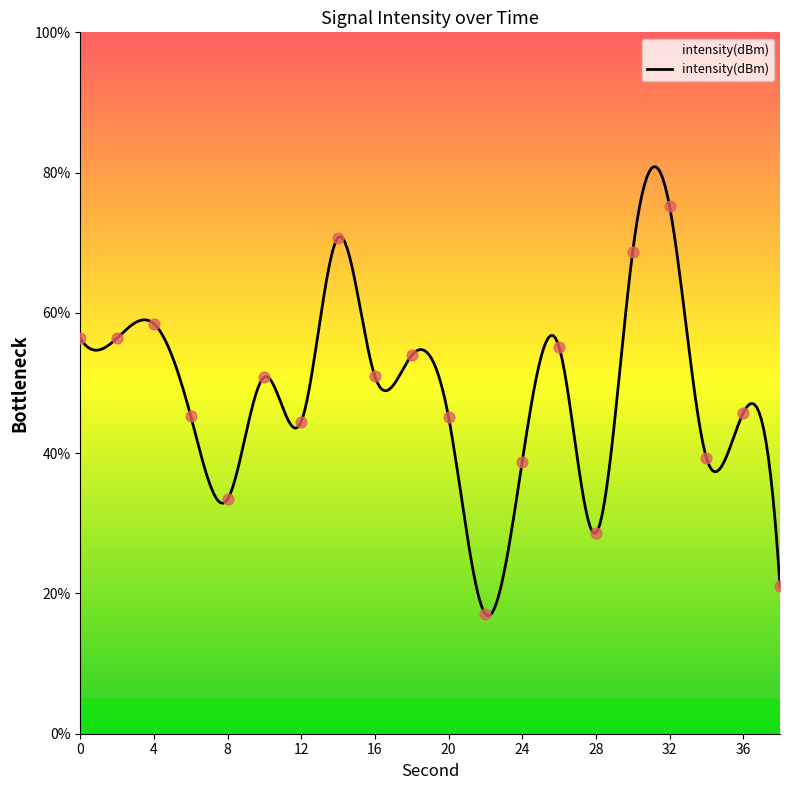

Approximately how many times larger is the value at 8 compared to 24?

0.9